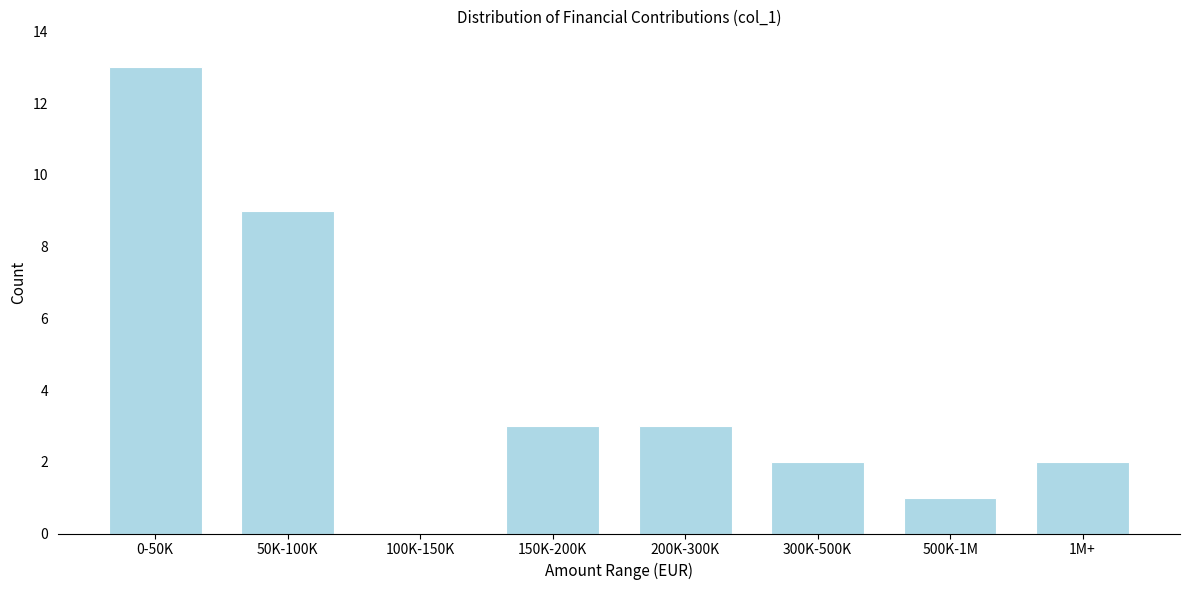

Reading right to left, transcribe all the data shown in this chart.

1M+=2	500K-1M=1	300K-500K=2	200K-300K=3	150K-200K=3	100K-150K=0	50K-100K=9	0-50K=13